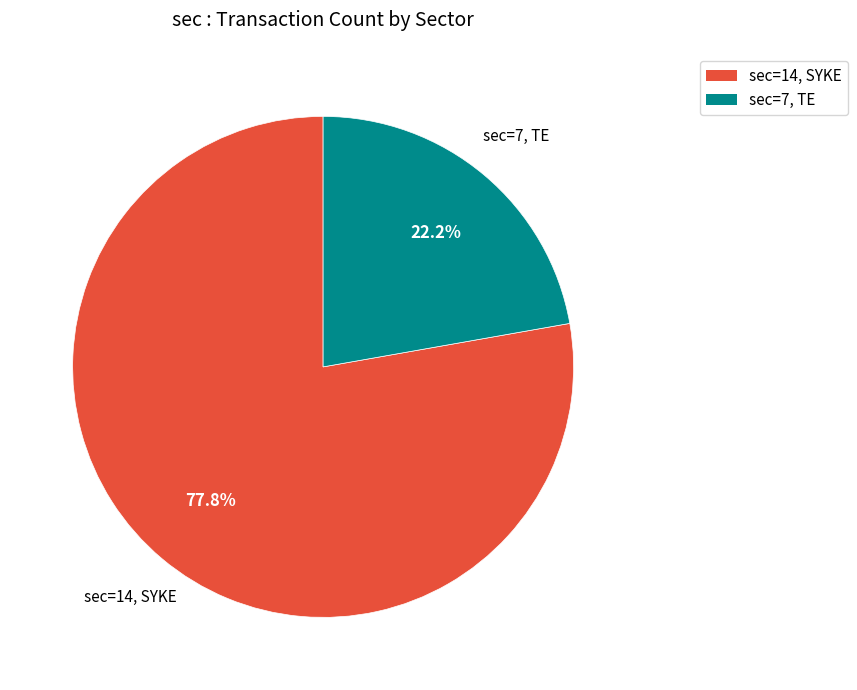

Count the number of slices in the pie.

2